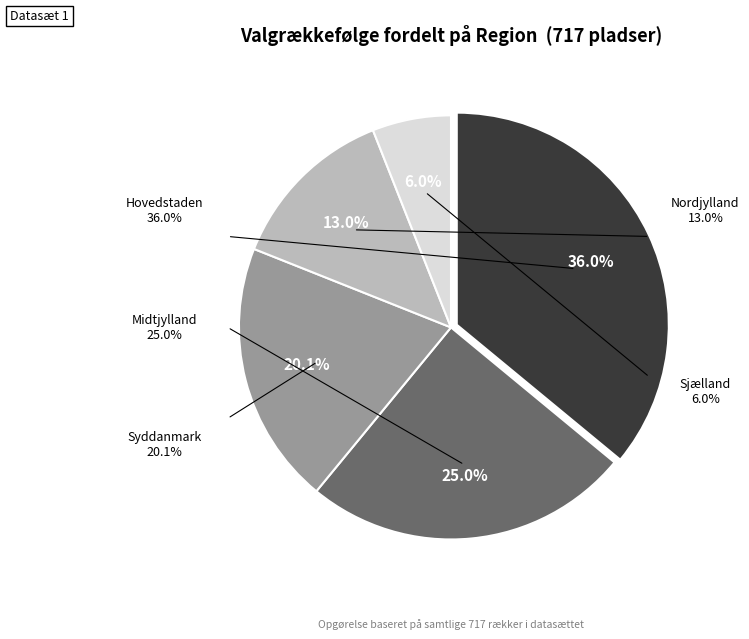

How many segments does this pie chart have?

5